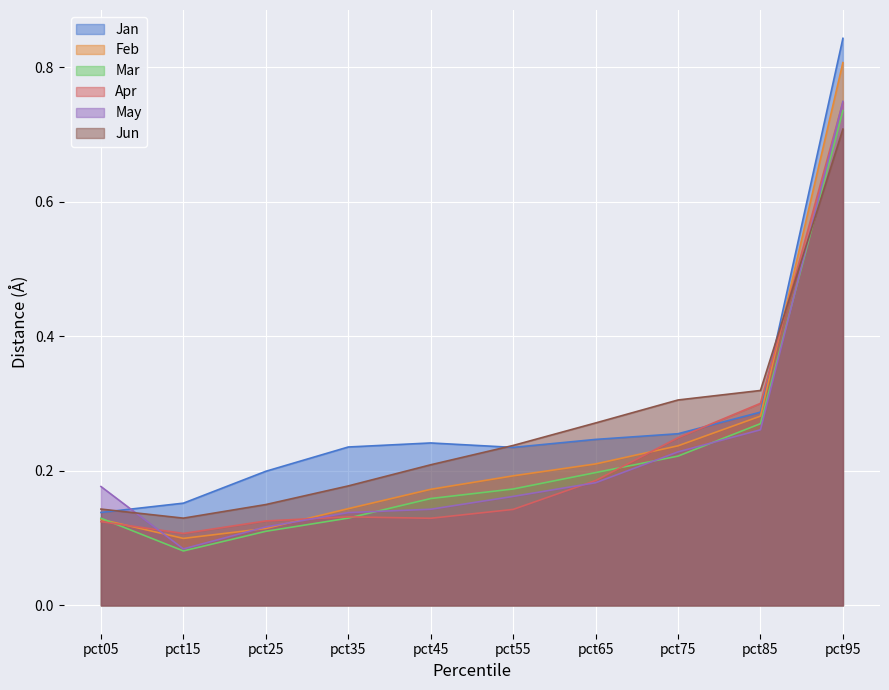

List the labels in order of Jan value, largest first.

pct95, pct85, pct75, pct65, pct45, pct35, pct55, pct25, pct15, pct05